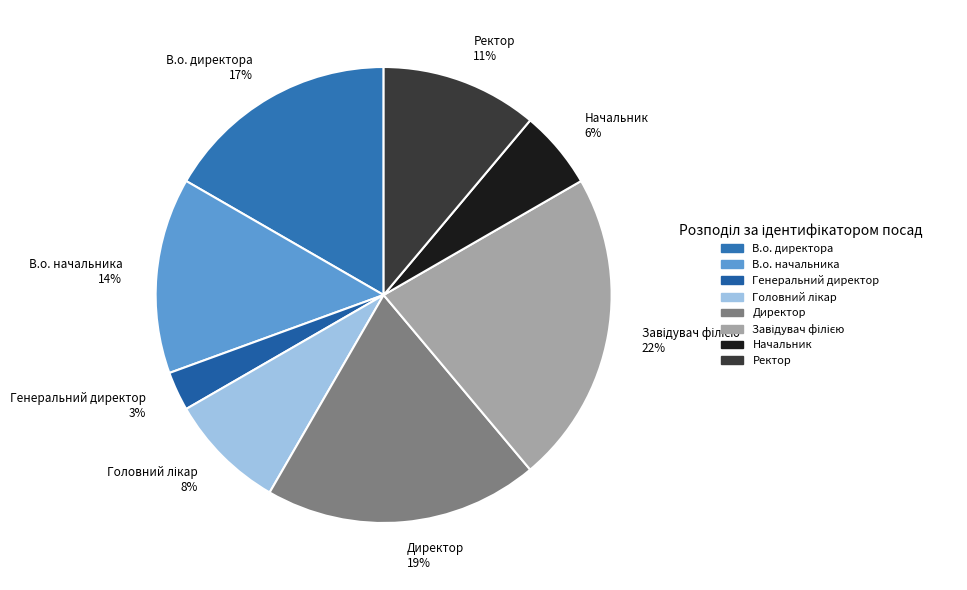

Which slice is the smallest?

Генеральний директор